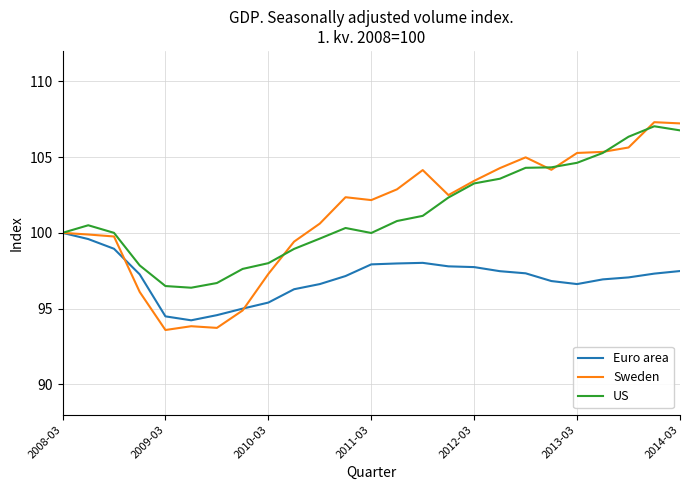

Which series has the largest range (max minus min)?

Sweden